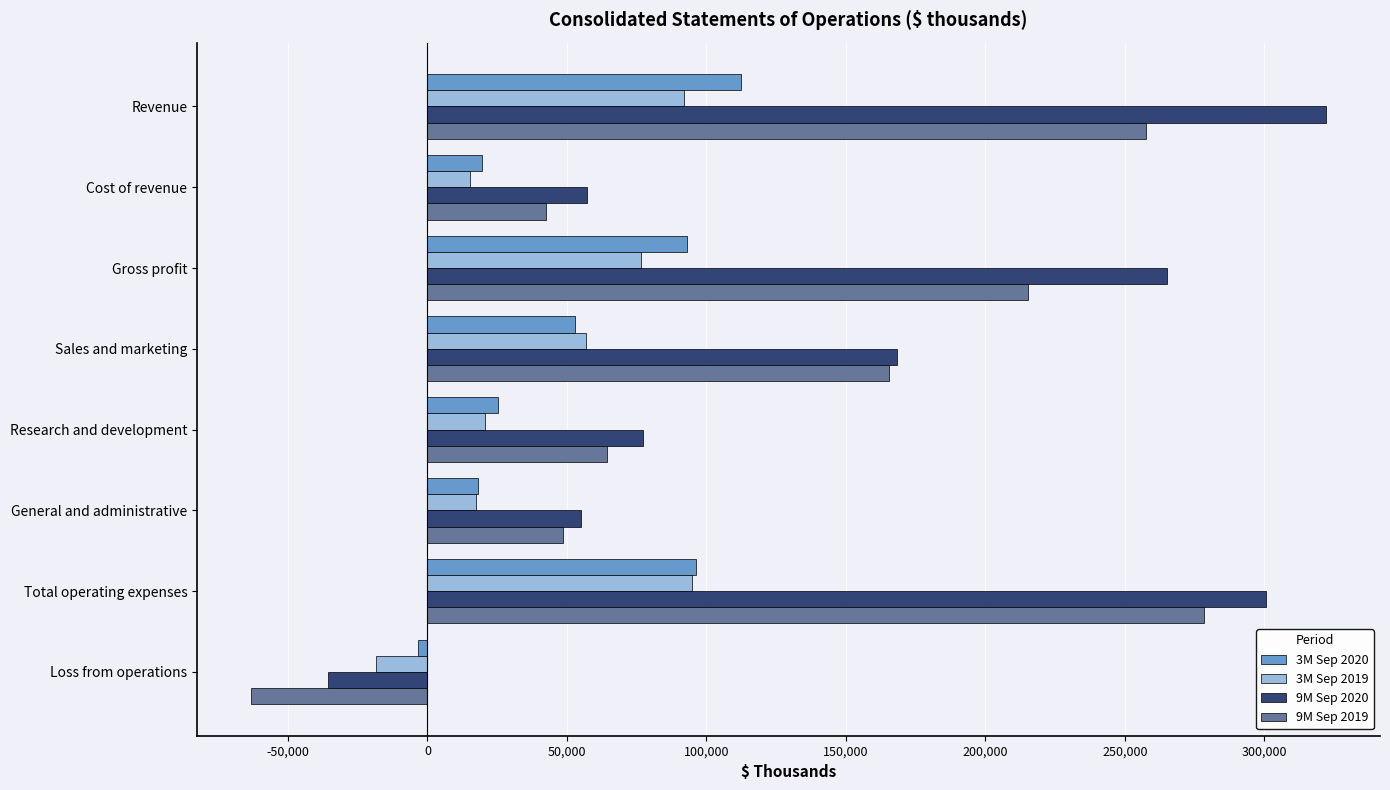

At which label does 9M Sep 2020 reach its peak?

Revenue